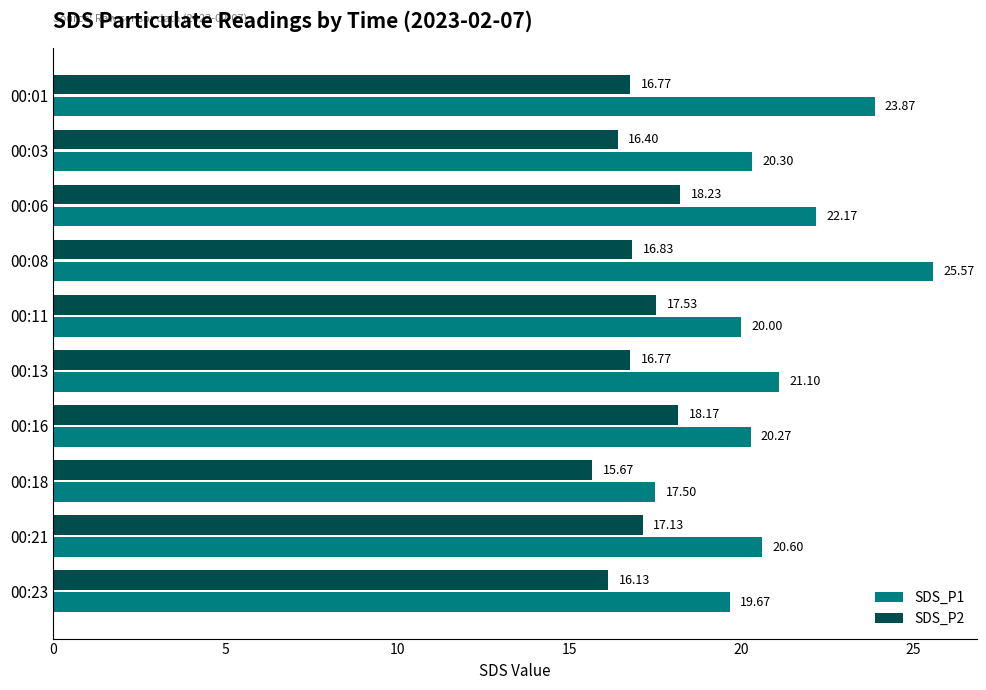

Which series changed the most between 00:06 and 00:21?

SDS_P1